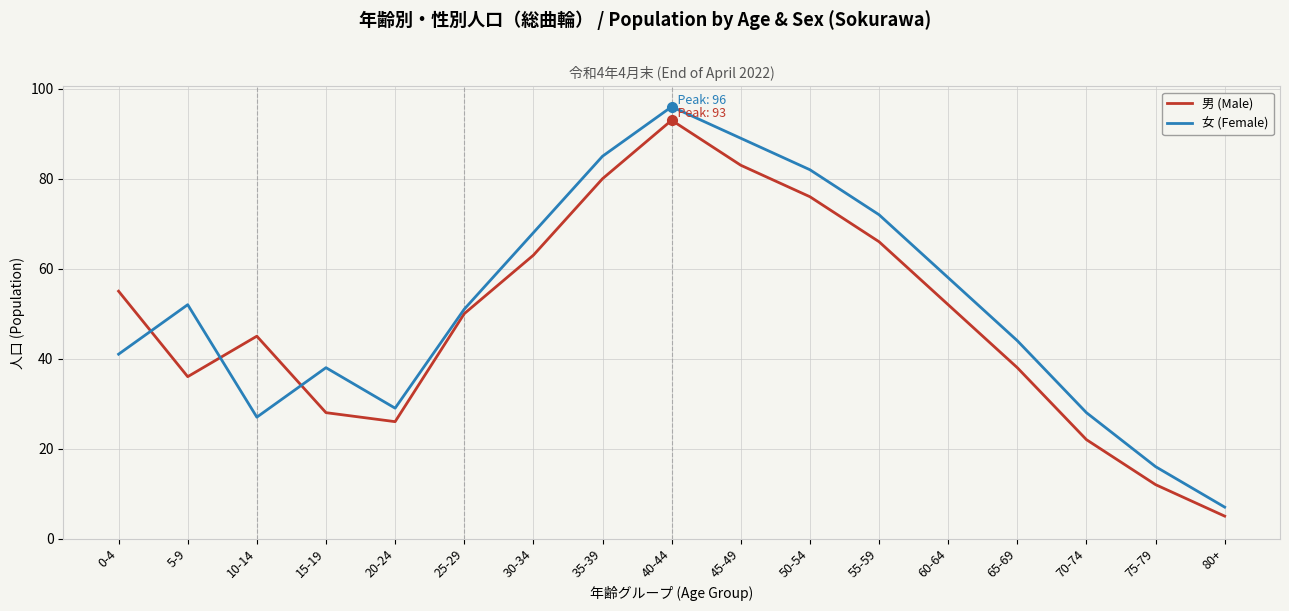

What is the sum of all 女 (Female) values?

883